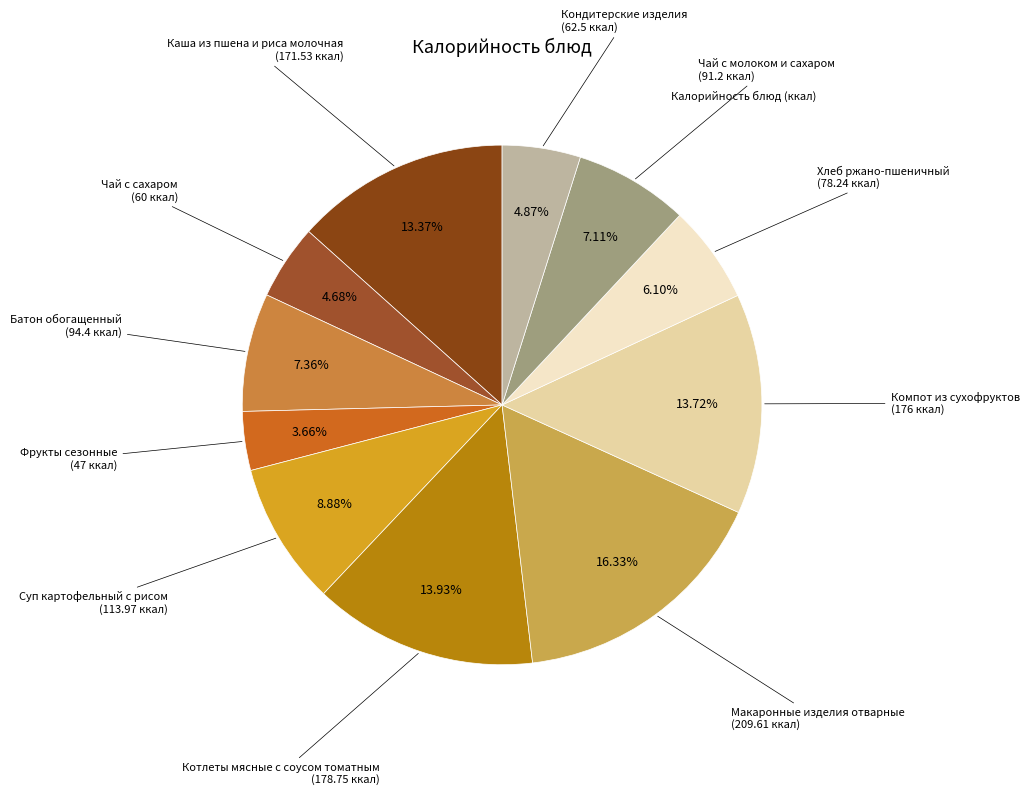

Does any single category account for the majority?

No